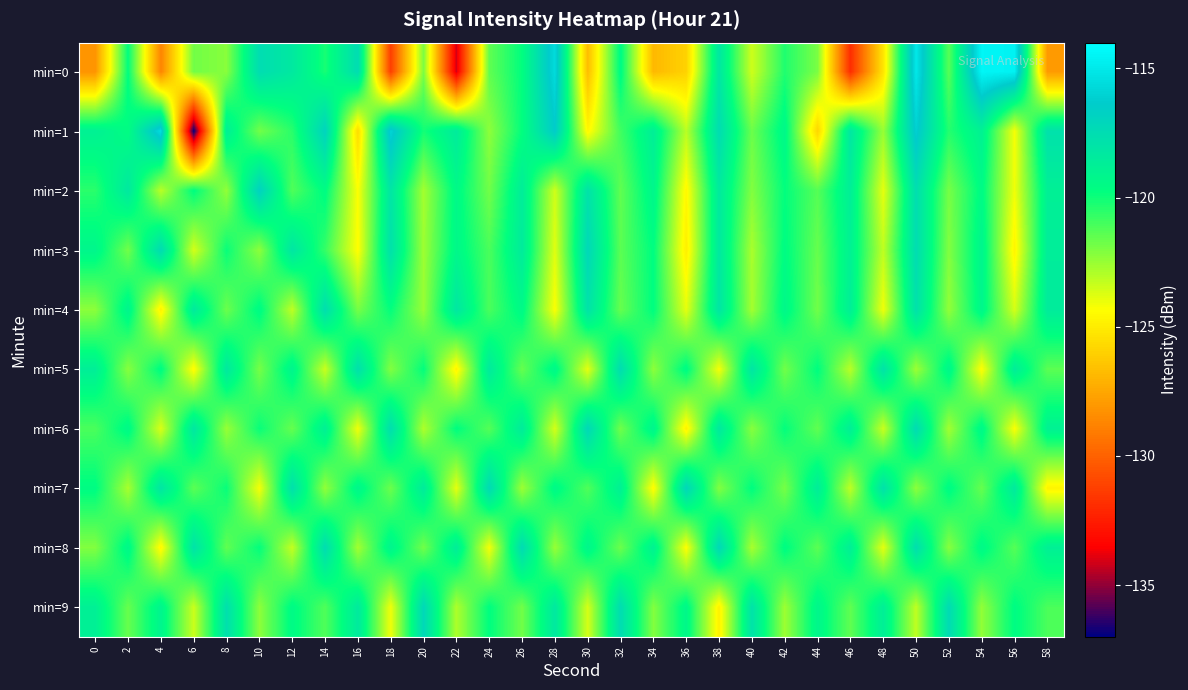

Reading right to left, what are all the values shown in this chart?

min=0: 58=-128.0	56=-114.6	54=-114.4	52=-121.3	50=-115.1	48=-125.3	46=-131.9	44=-122.0	42=-120.3	40=-123.5	38=-118.2	36=-125.9	34=-126.9	32=-119.5	30=-126.7	28=-115.6	26=-119.8	24=-121.5	22=-134.1	20=-122.0	18=-131.3	16=-117.5	14=-120.2	12=-118.3	10=-117.5	8=-122.2	6=-121.8	4=-128.7	2=-119.7	0=-128.2
min=1: 58=-117.8	56=-124.2	54=-118.9	52=-120.4	50=-116.1	48=-122.5	46=-118.2	44=-125.8	42=-119.3	40=-121.7	38=-117.5	36=-123.1	34=-118.7	32=-120.9	30=-124.6	28=-116.4	26=-119.8	24=-122.3	22=-118.5	20=-120.1	18=-115.9	16=-125.6	14=-116.9	12=-120.5	10=-121.8	8=-118.7	6=-137.0	4=-115.5	2=-119.6	0=-118.9
min=2: 58=-118.8	56=-124.1	54=-119.5	52=-121.9	50=-117.6	48=-123.9	46=-118.7	44=-121.3	42=-119.8	40=-122.1	38=-118.4	36=-124.6	34=-119.2	32=-121.5	30=-117.9	28=-123.5	26=-118.6	24=-121.8	22=-119.4	20=-122.7	18=-118.1	16=-124.3	14=-119.6	12=-121.2	10=-116.8	8=-122.4	6=-119.7	4=-123.1	2=-118.3	0=-120.5
min=3: 58=-118.6	56=-124.7	54=-119.1	52=-122.1	50=-117.5	48=-123.2	46=-118.9	44=-121.6	42=-119.6	40=-122.8	38=-118.3	36=-124.9	34=-119.7	32=-121.4	30=-117.2	28=-123.8	26=-118.5	24=-121.1	22=-119.3	20=-122.6	18=-117.8	16=-124.4	14=-120.7	12=-118.1	10=-122.3	8=-119.9	6=-123.6	4=-117.4	2=-121.8	0=-119.2
min=4: 58=-118.5	56=-123.6	54=-119.2	52=-122.4	50=-117.8	48=-124.1	46=-118.7	44=-121.8	42=-119.3	40=-122.7	38=-118.1	36=-123.9	34=-119.7	32=-121.6	30=-117.9	28=-124.3	26=-119.4	24=-121.1	22=-118.2	20=-122.5	18=-119.8	16=-121.9	14=-117.6	12=-123.2	10=-119.5	8=-121.7	6=-118.4	4=-124.8	2=-119.1	0=-122.3
min=5: 58=-121.4	56=-118.6	54=-124.4	52=-119.2	50=-122.6	48=-117.9	46=-123.1	44=-119.7	42=-121.8	40=-118.1	38=-124.2	36=-119.5	34=-122.3	32=-117.5	30=-123.9	28=-119.3	26=-121.6	24=-118.4	22=-124.7	20=-119.8	18=-122.1	16=-117.7	14=-123.4	12=-119.1	10=-121.9	8=-118.3	6=-124.5	4=-119.6	2=-122.2	0=-118.7
min=6: 58=-118.9	56=-124.3	54=-119.3	52=-122.7	50=-117.4	48=-123.4	46=-118.7	44=-121.5	42=-119.8	40=-122.2	38=-118.3	36=-124.8	34=-119.1	32=-121.8	30=-117.2	28=-123.6	26=-118.5	24=-121.3	22=-119.7	20=-122.9	18=-117.6	16=-124.1	14=-118.8	12=-121.6	10=-119.9	8=-122.5	6=-118.2	4=-123.7	2=-119.4	0=-121.1
min=7: 58=-124.7	56=-118.4	54=-121.6	52=-119.5	50=-122.3	48=-117.8	46=-123.2	44=-118.6	42=-121.9	40=-119.7	38=-122.1	36=-117.1	34=-124.5	32=-118.8	30=-121.2	28=-119.4	26=-122.6	24=-117.3	22=-123.9	20=-118.5	18=-121.7	16=-119.2	14=-122.4	12=-117.7	10=-124.2	8=-119.9	6=-121.4	4=-118.1	2=-122.8	0=-119.6
min=8: 58=-118.8	56=-121.3	54=-119.4	52=-122.2	50=-117.6	48=-123.9	46=-118.7	44=-121.4	42=-119.6	40=-122.8	38=-117.2	36=-124.4	34=-118.9	32=-121.7	30=-119.2	28=-122.5	26=-117.4	24=-124.2	22=-118.6	20=-121.8	18=-119.1	16=-122.7	14=-117.5	12=-123.3	10=-119.8	8=-121.5	6=-117.9	4=-124.6	2=-119.3	0=-122.1
min=9: 58=-121.1	56=-119.6	54=-122.4	52=-117.4	50=-123.2	48=-118.7	46=-121.5	44=-119.2	42=-122.6	40=-117.9	38=-124.8	36=-119.3	34=-122.1	32=-117.5	30=-123.6	28=-118.3	26=-121.8	24=-119.7	22=-122.9	20=-117.2	18=-124.1	16=-118.4	14=-121.2	12=-119.5	10=-122.3	8=-117.7	6=-123.4	4=-119.1	2=-121.6	0=-118.8